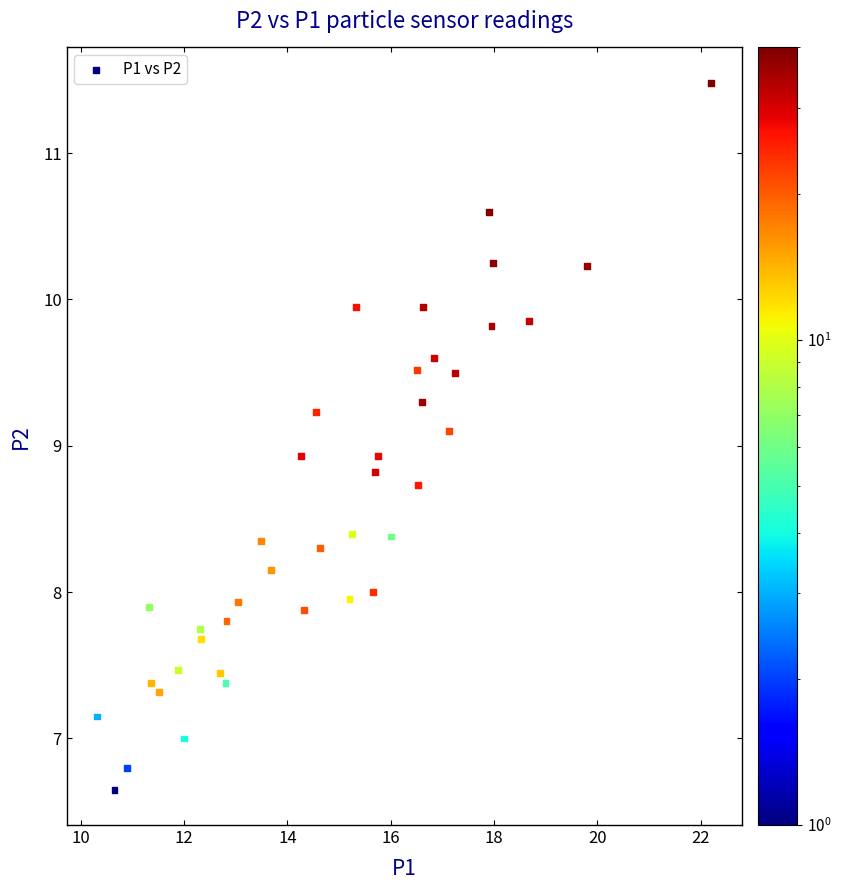

What is the range of Y values (max minus min)?

4.8